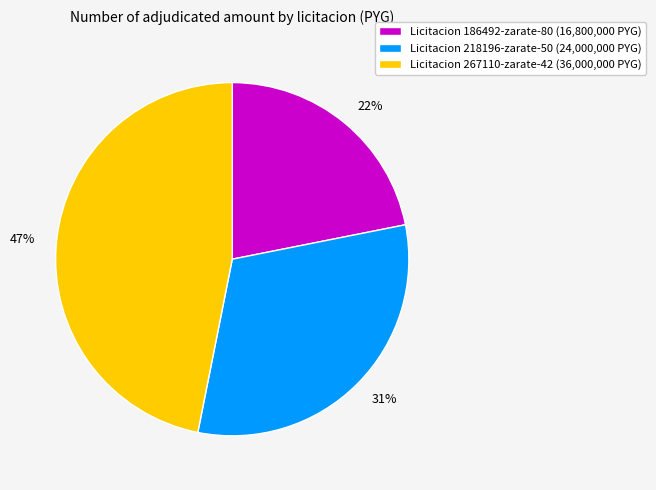

Does any single category account for the majority?

No